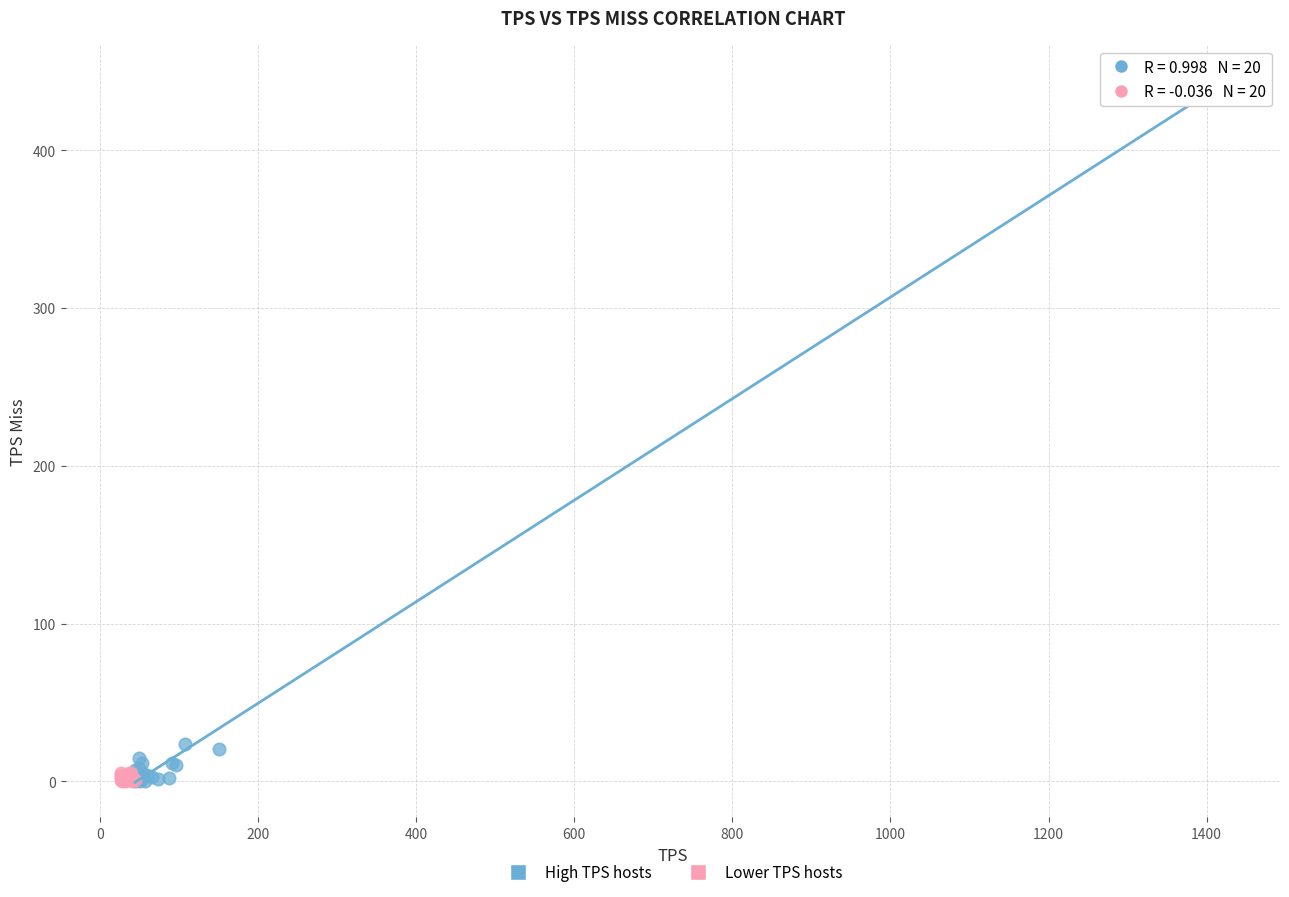

Which series has the largest Y range (max minus min)?

High TPS hosts